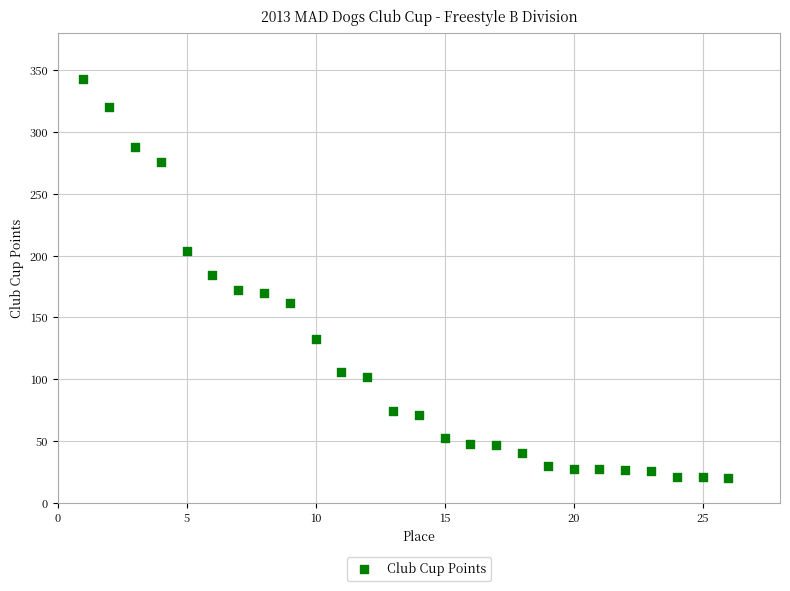

What is the range of Y values (max minus min)?

323.0